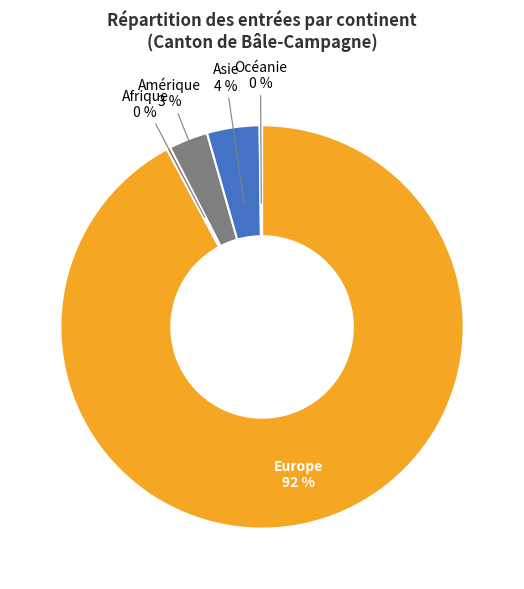

What is the largest slice in the pie chart?

Europe